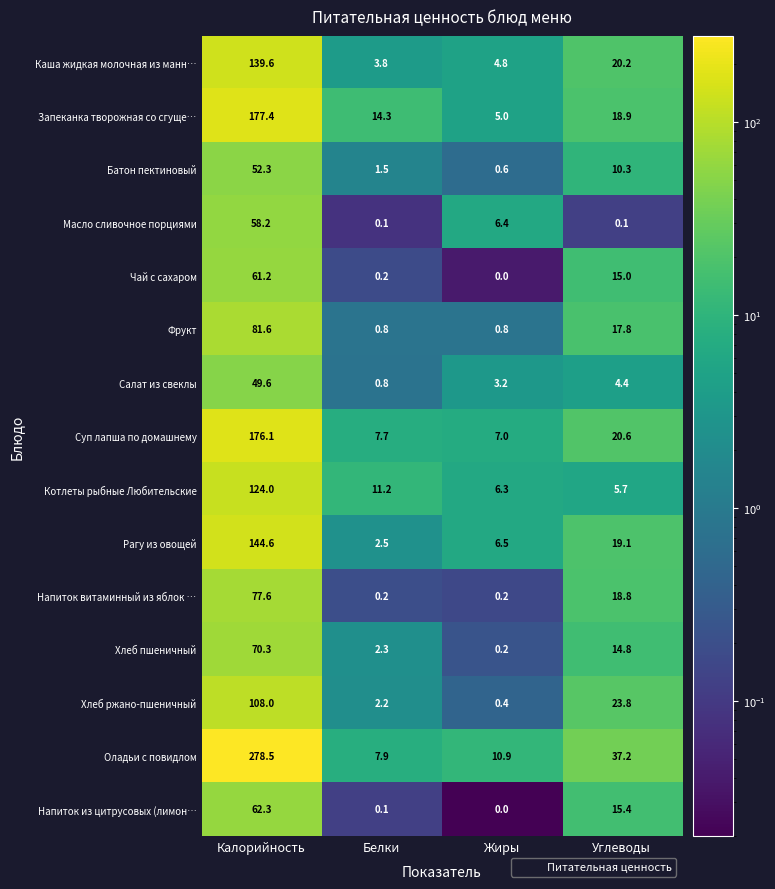

At which label does Оладьи с повидлом reach its minimum?

Белки